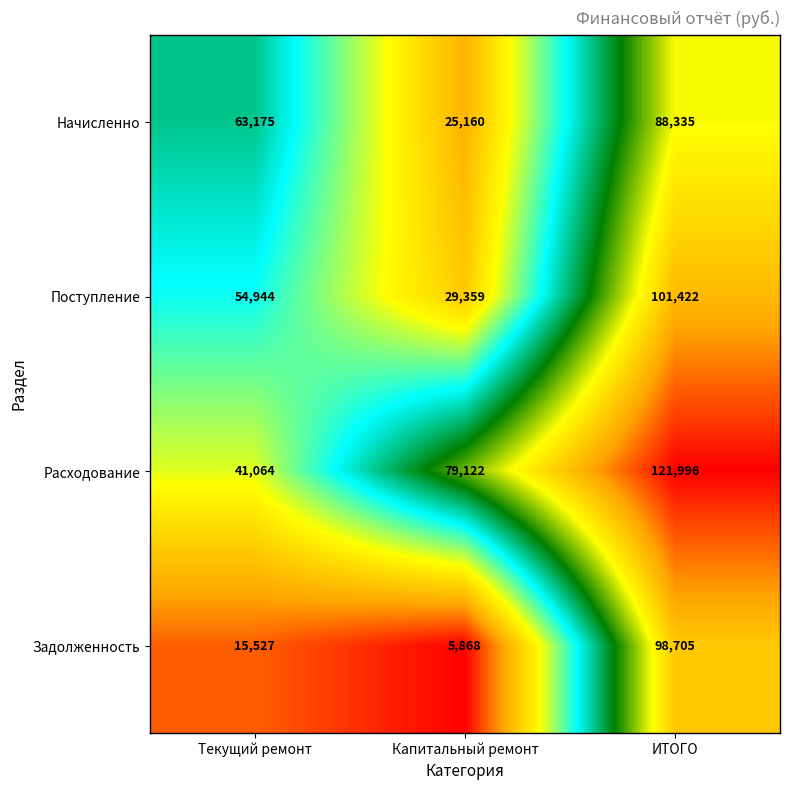

True or false: Поступление has a value of 101422 at ИТОГО.

True